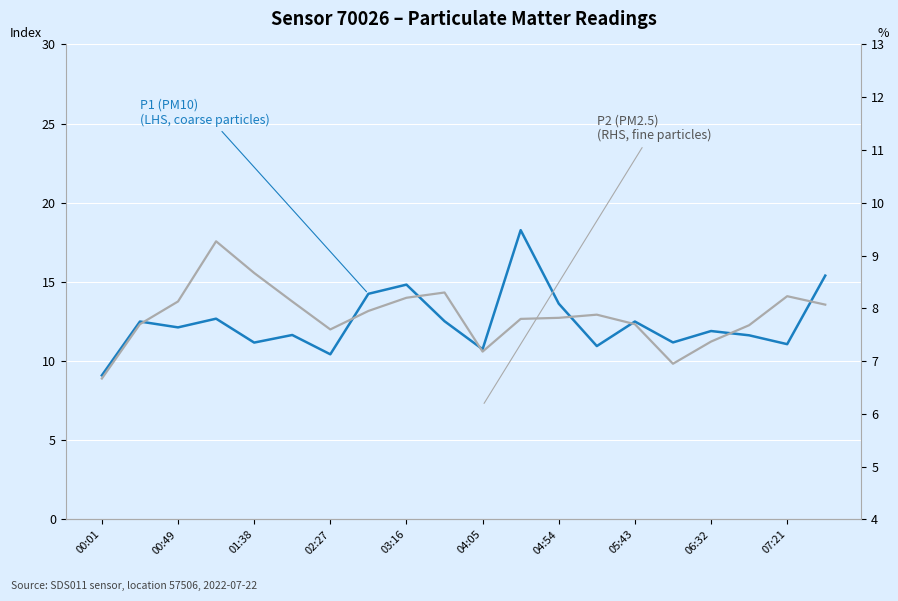

At which category is the sum across all series the highest?

11